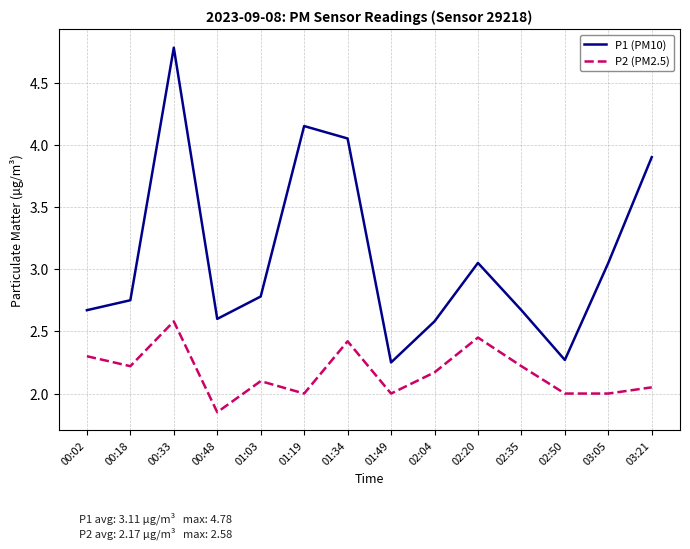

What is the difference between the highest and lowest values at 00:02?

0.4